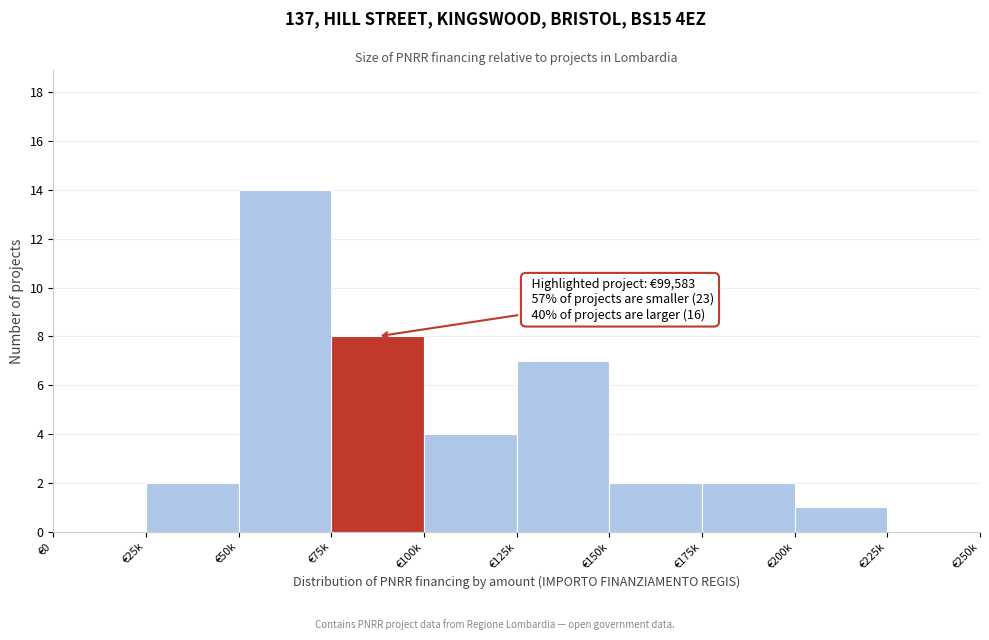

Reading left to right, what are all the values shown in this chart?

€0=0	€25k=2	€50k=14	€75k=8	€100k=4	€125k=7	€150k=2	€175k=2	€200k=1	€225k=0